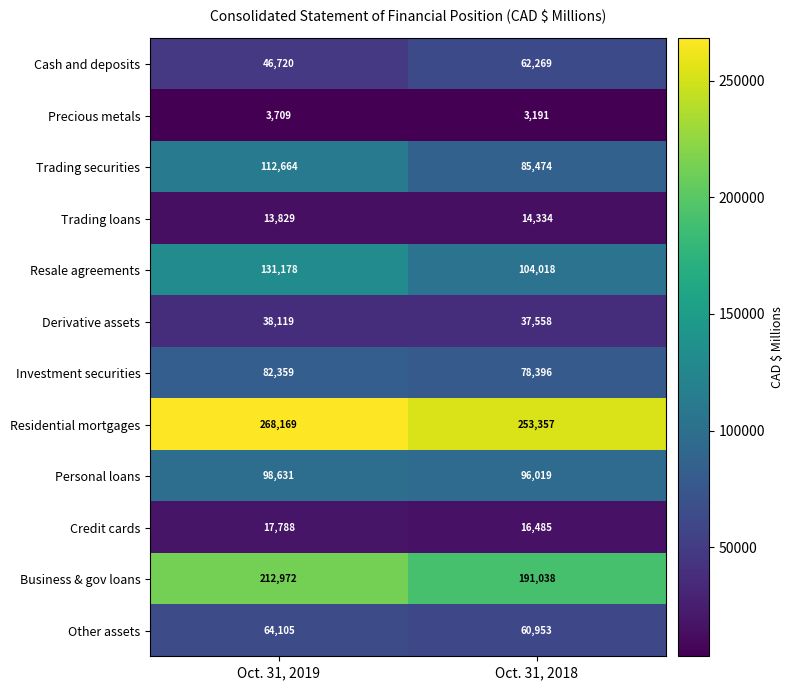

Reading right to left, what are all the values shown in this chart?

Cash and deposits: 62269	46720
Precious metals: 3191	3709
Trading securities: 85474	112664
Trading loans: 14334	13829
Resale agreements: 104018	131178
Derivative assets: 37558	38119
Investment securities: 78396	82359
Residential mortgages: 253357	268169
Personal loans: 96019	98631
Credit cards: 16485	17788
Business & gov loans: 191038	212972
Other assets: 60953	64105